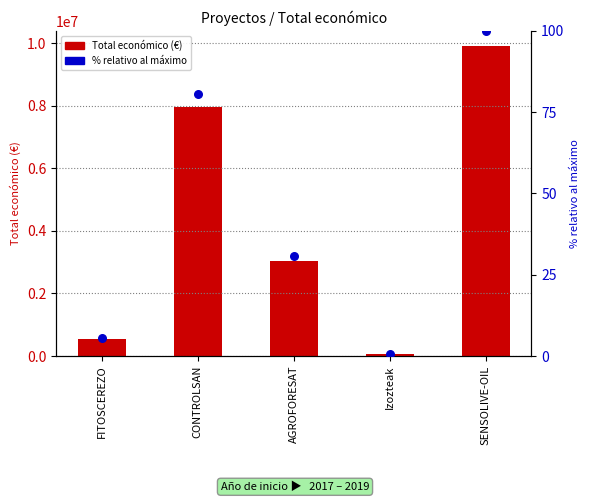

Which series has the largest total across all categories?

Total económico (€)